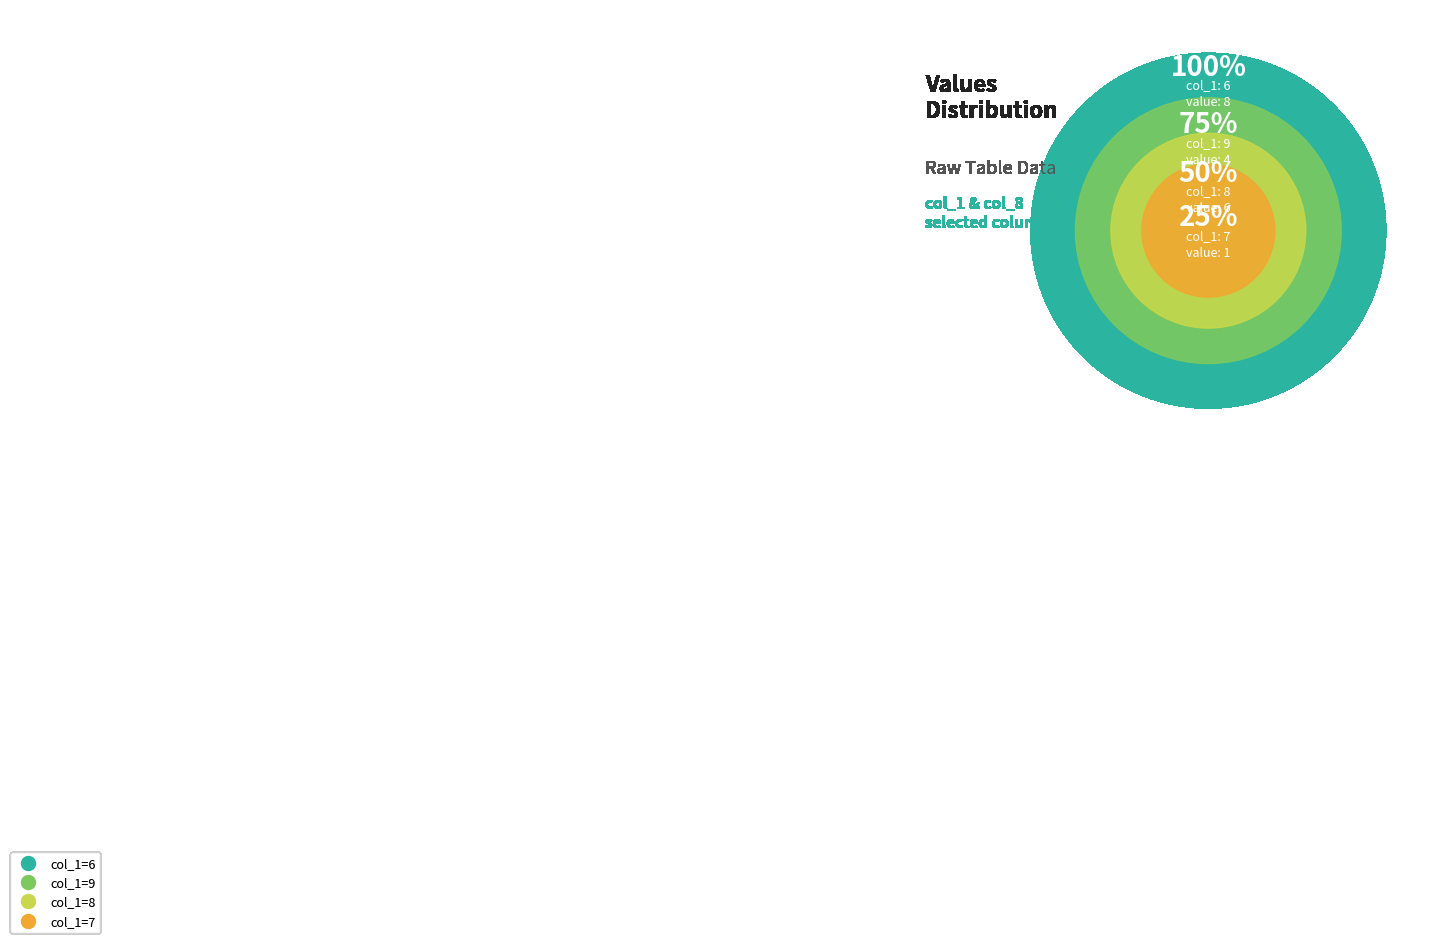

Which slice is the smallest?

7